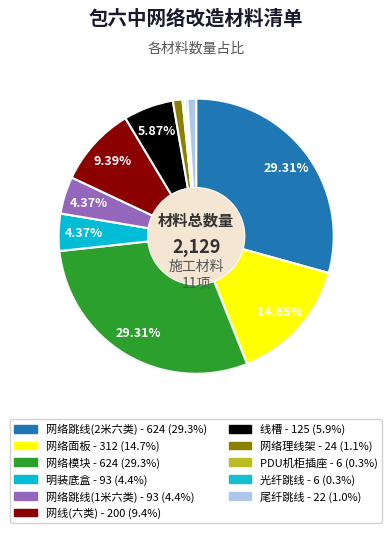

How many slices are in this pie chart?

11